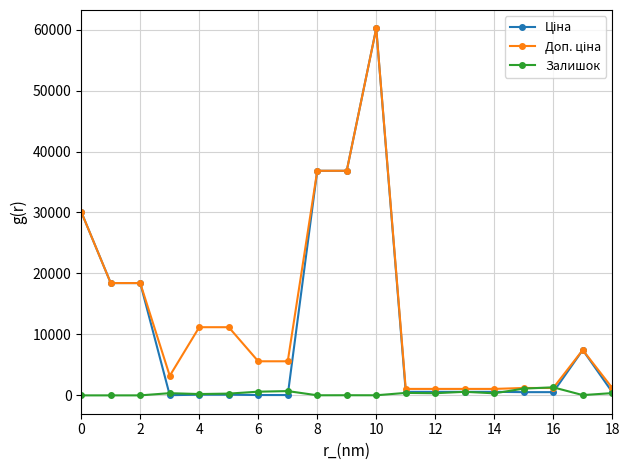

True or false: Залишок has more than 0 interior local peaks.

True